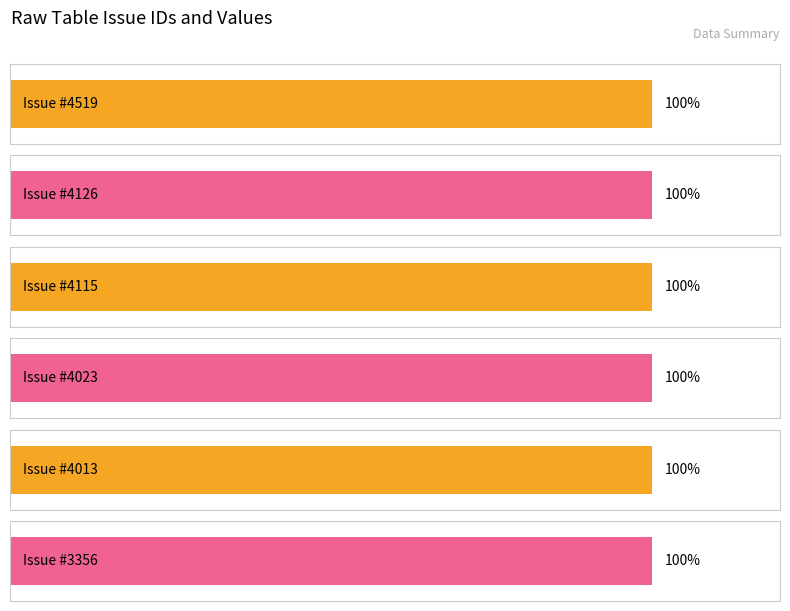

At which label does the data first exceed 4115?

4519